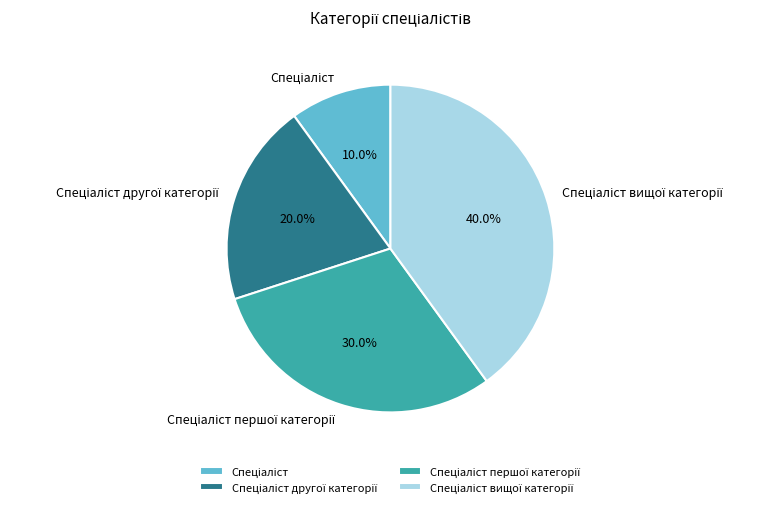

Is there any slice that represents more than half of the pie?

No